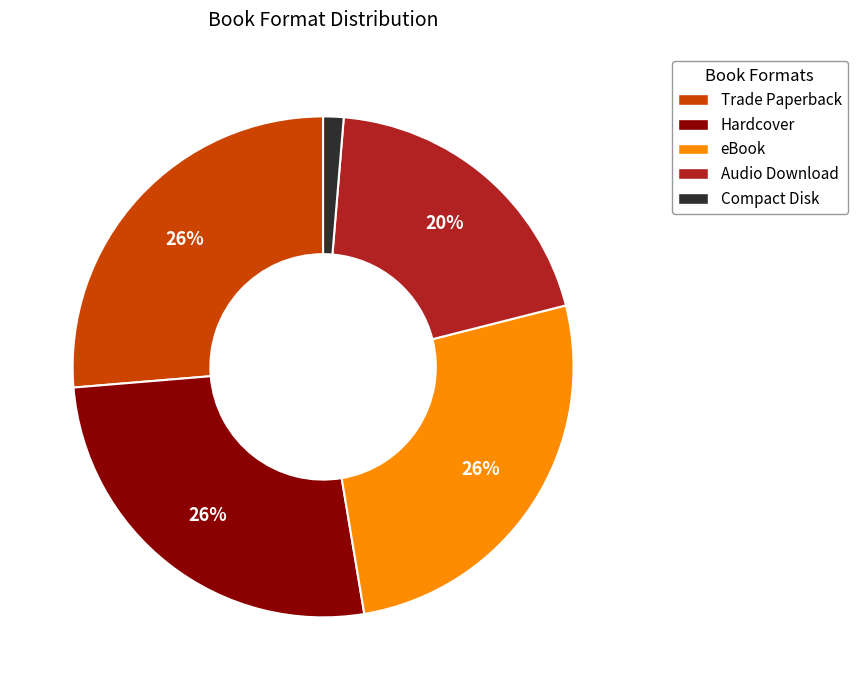

Does any single category account for the majority?

No